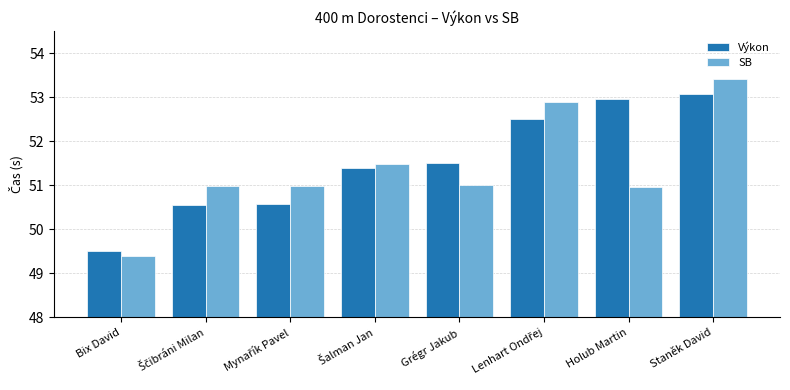

Which series has the largest range (max minus min)?

SB